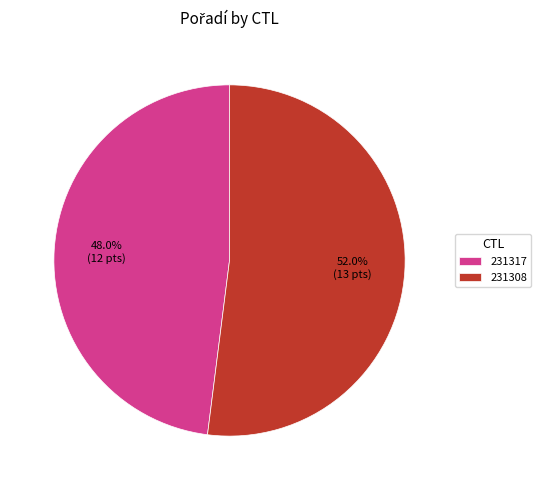

To the nearest percent, what is the average slice percentage?

50%